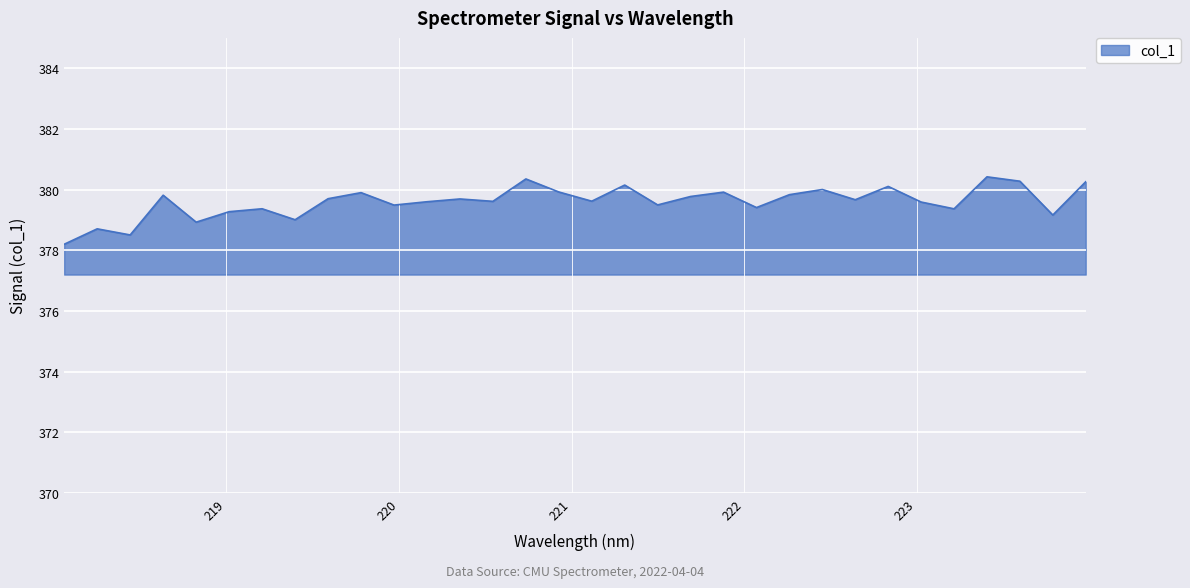

What is the minimum value shown in the chart?

378.2